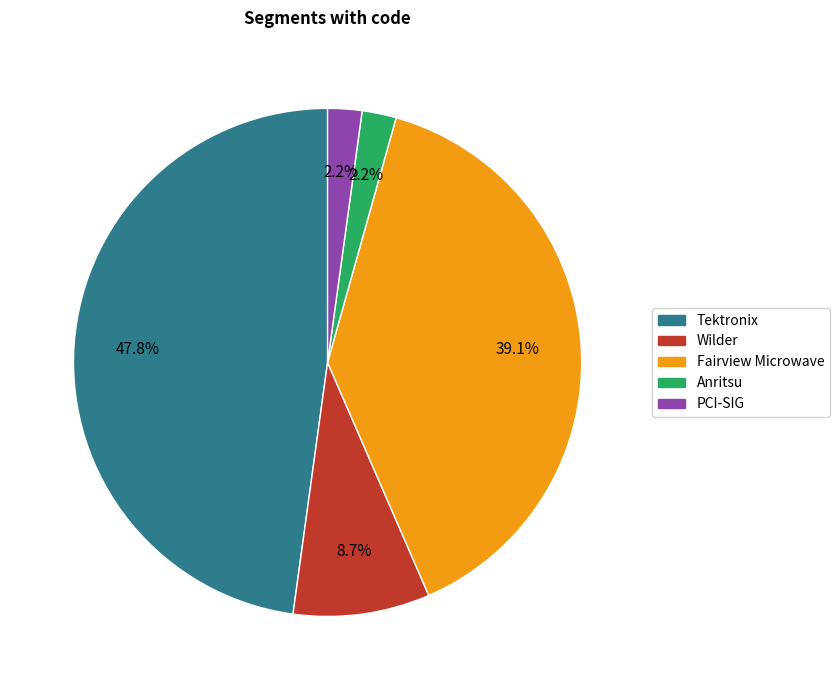

Does any single category account for the majority?

No